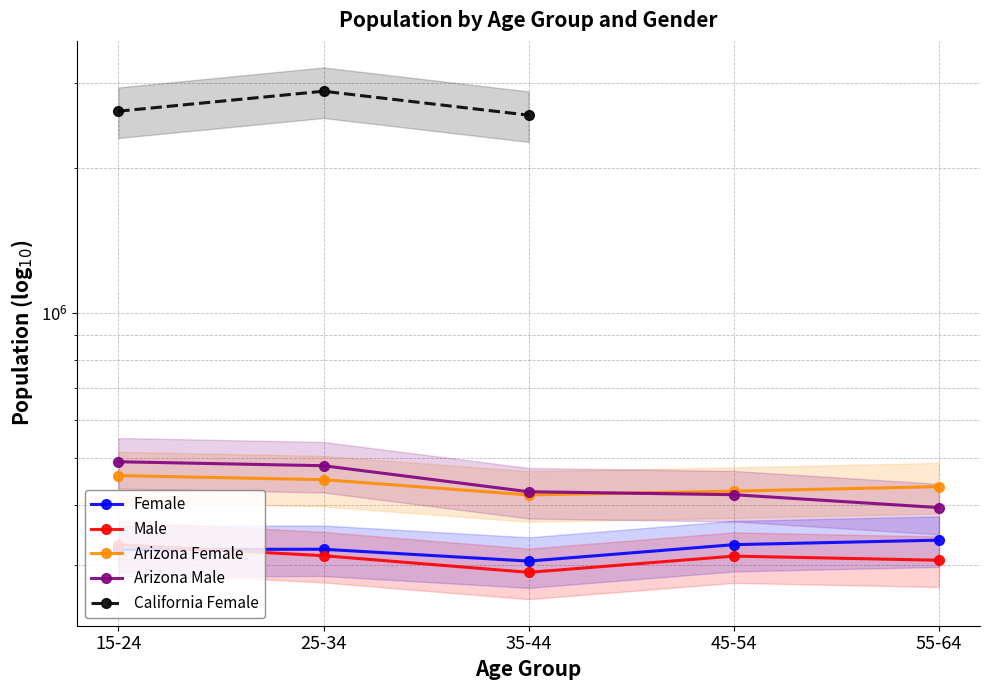

True or false: Arizona Female has more than 2 interior local peaks.

False